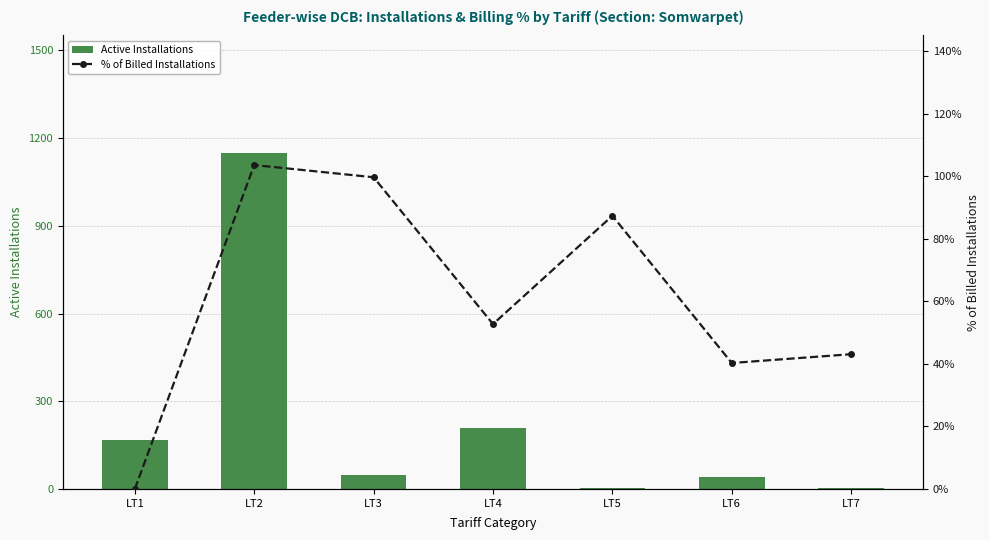

How many series are shown in this chart?

2